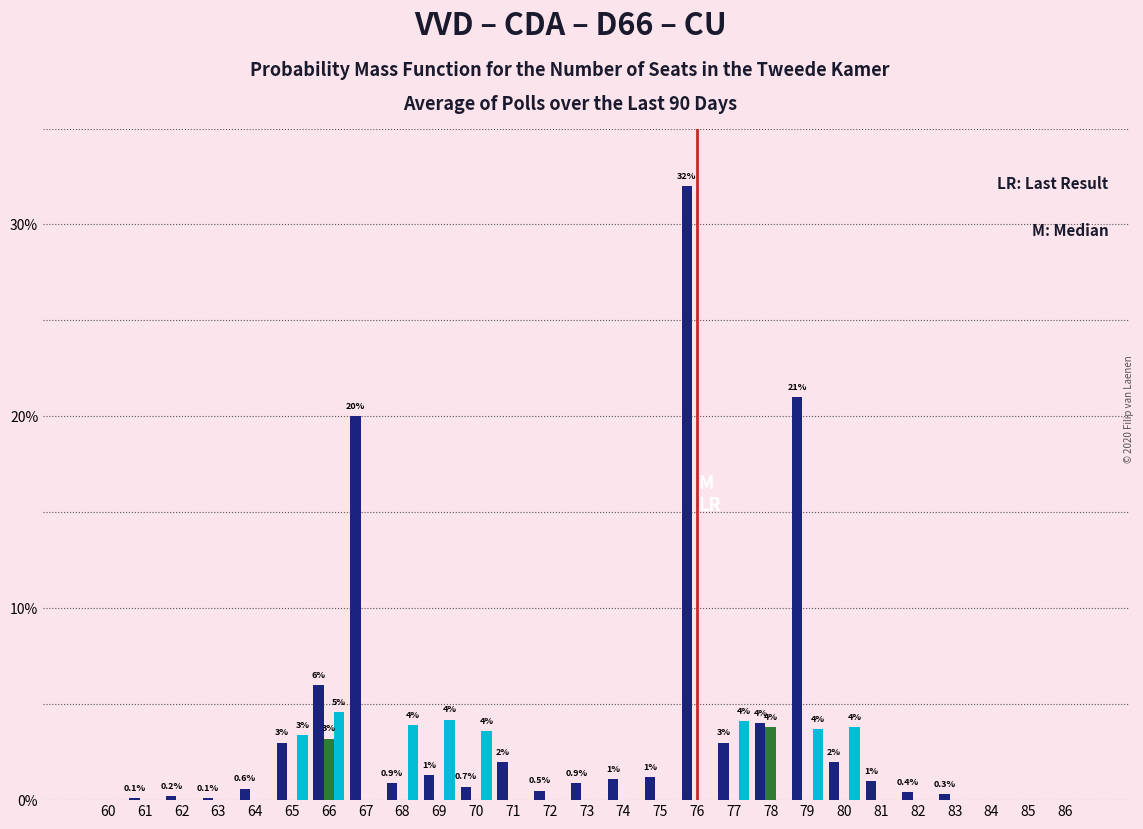

At which category does the chart reach its peak across all series?

76